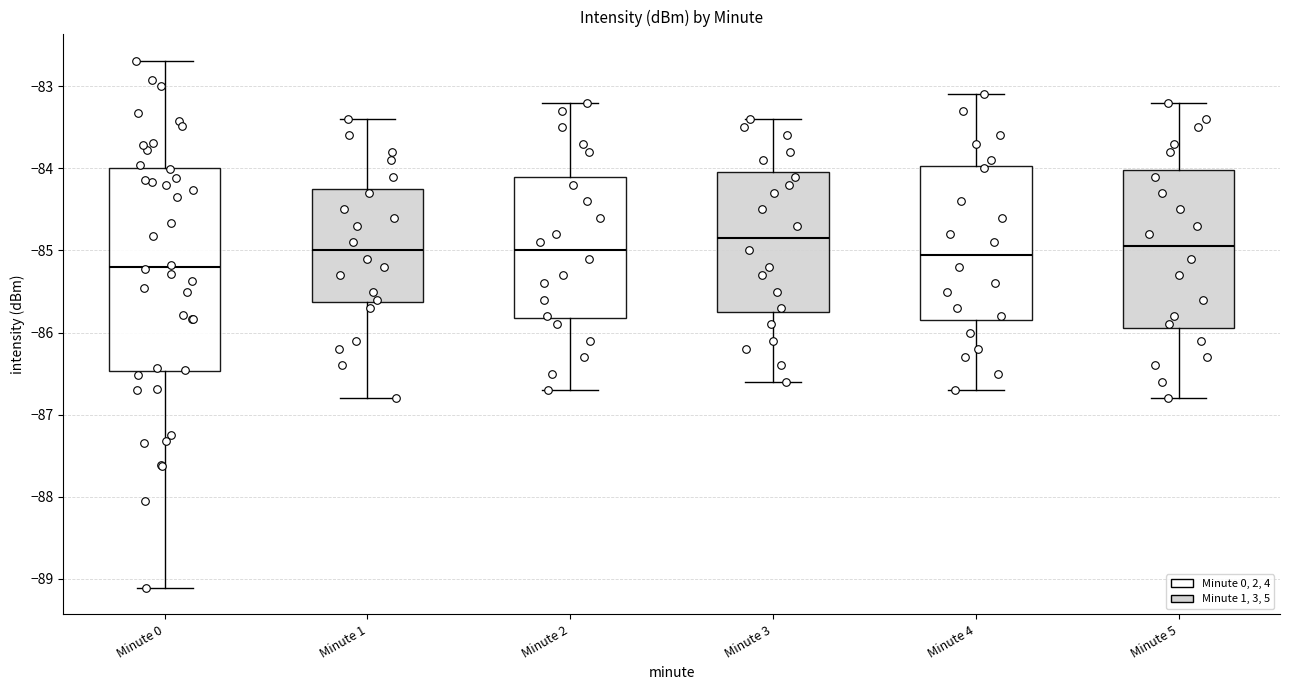

Reading left to right, transcribe this box plot: for each box, give where its median line is, the range the box spans, and where its two whiskers end, as read against the y-axis. The values are not printed on the chart, so give them approximately, as read against the axis.

Minute 0: median -85.2, box -86.5 to -84.0, whiskers -89.1 to -82.7
Minute 1: median -85.0, box -85.6 to -84.2, whiskers -86.8 to -83.4
Minute 2: median -85.0, box -85.8 to -84.1, whiskers -86.7 to -83.2
Minute 3: median -84.8, box -85.7 to -84.0, whiskers -86.6 to -83.4
Minute 4: median -85.0, box -85.8 to -84.0, whiskers -86.7 to -83.1
Minute 5: median -84.9, box -85.9 to -84.0, whiskers -86.8 to -83.2